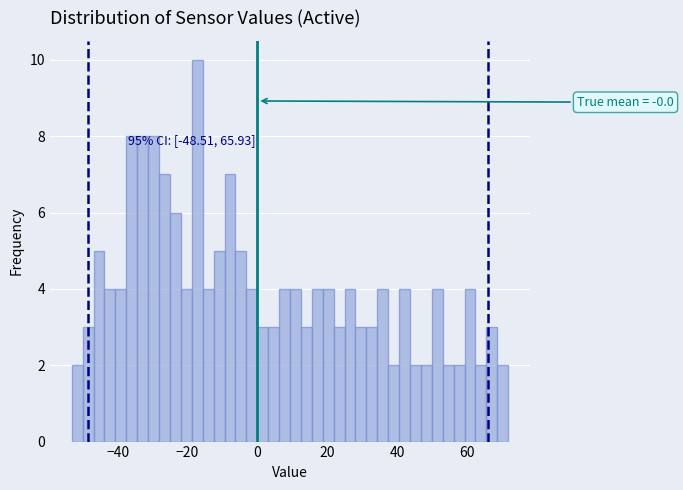

Around what value on the x-axis is the tallest bar? Give the approximate position of its centre, as read against the axis.

-18